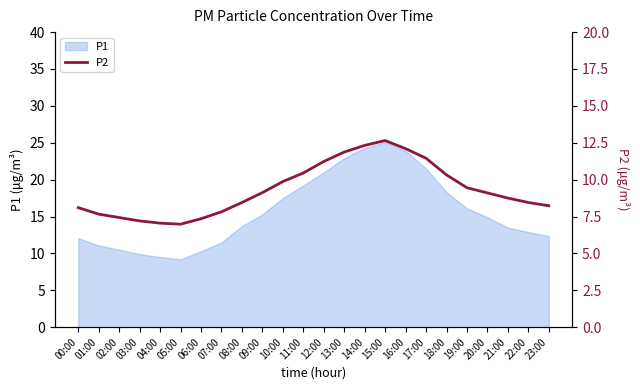

Reading left to right, transcribe all the data shown in this chart.

8.1	7.7	7.4	7.2	7.0	7.0	7.3	7.8	8.4	9.1	9.9	10.4	11.2	11.9	12.3	12.7	12.1	11.4	10.3	9.4	9.1	8.8	8.4	8.2